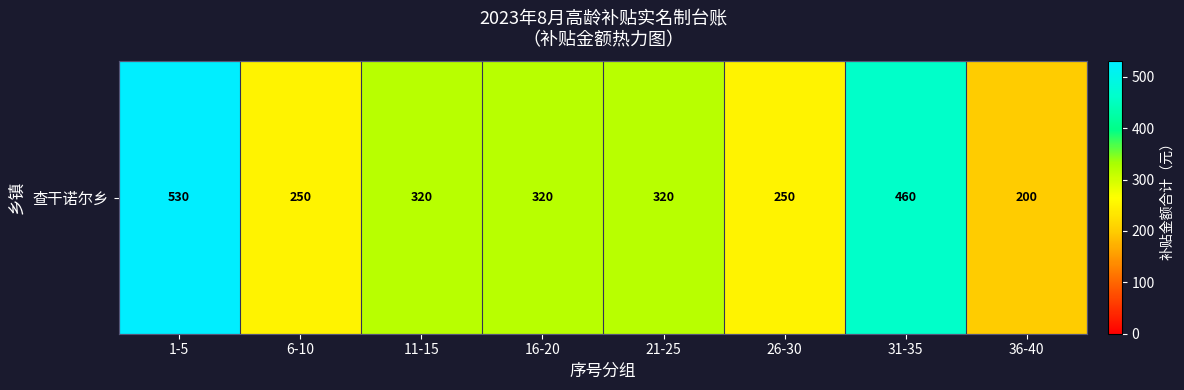

List the labels in order of value, largest first.

1-5, 31-35, 11-15, 16-20, 21-25, 6-10, 26-30, 36-40